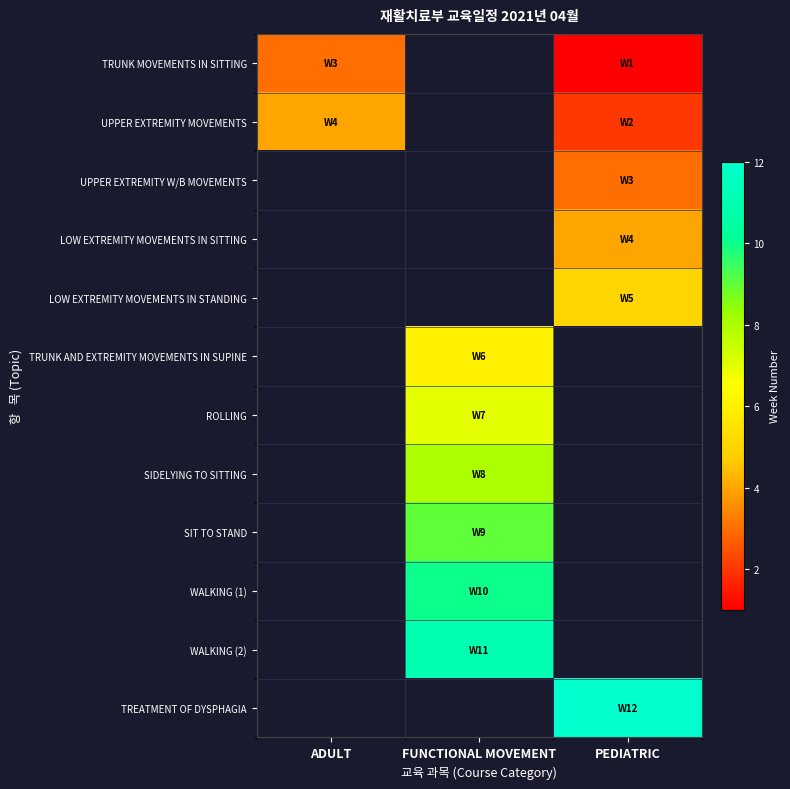

True or false: WALKING (1) has a value of 10.0 at FUNCTIONAL MOVEMENT.

True